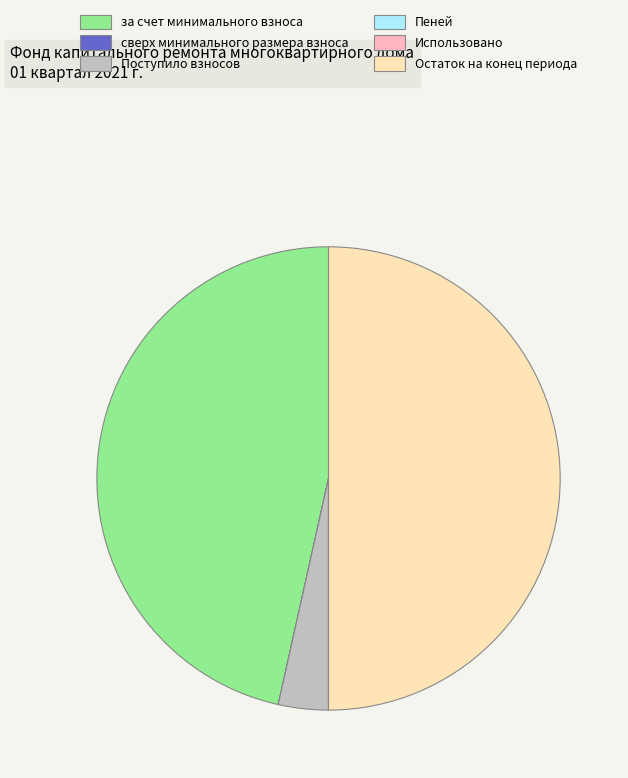

Which slice is the largest?

Остаток на конец периода